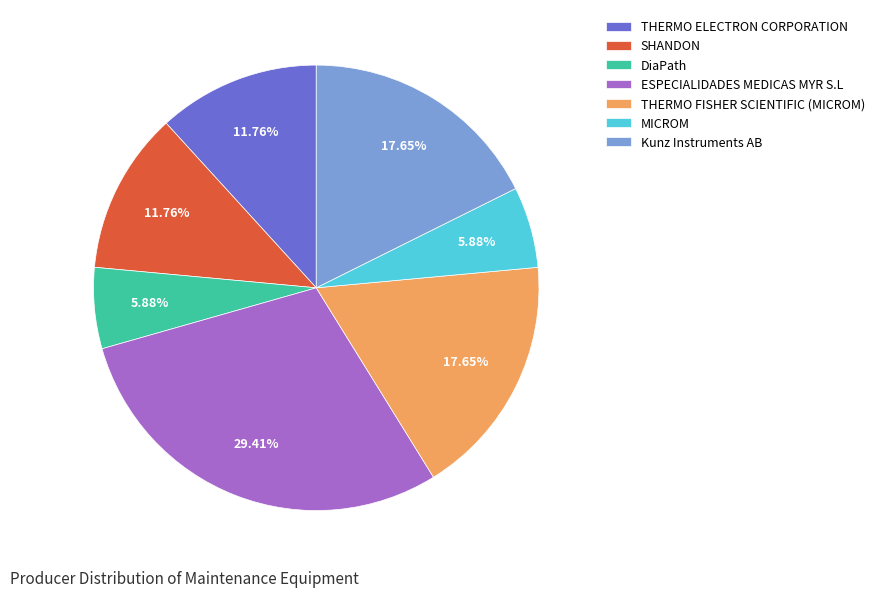

What is the total percentage of SHANDON and MICROM?

17.6%